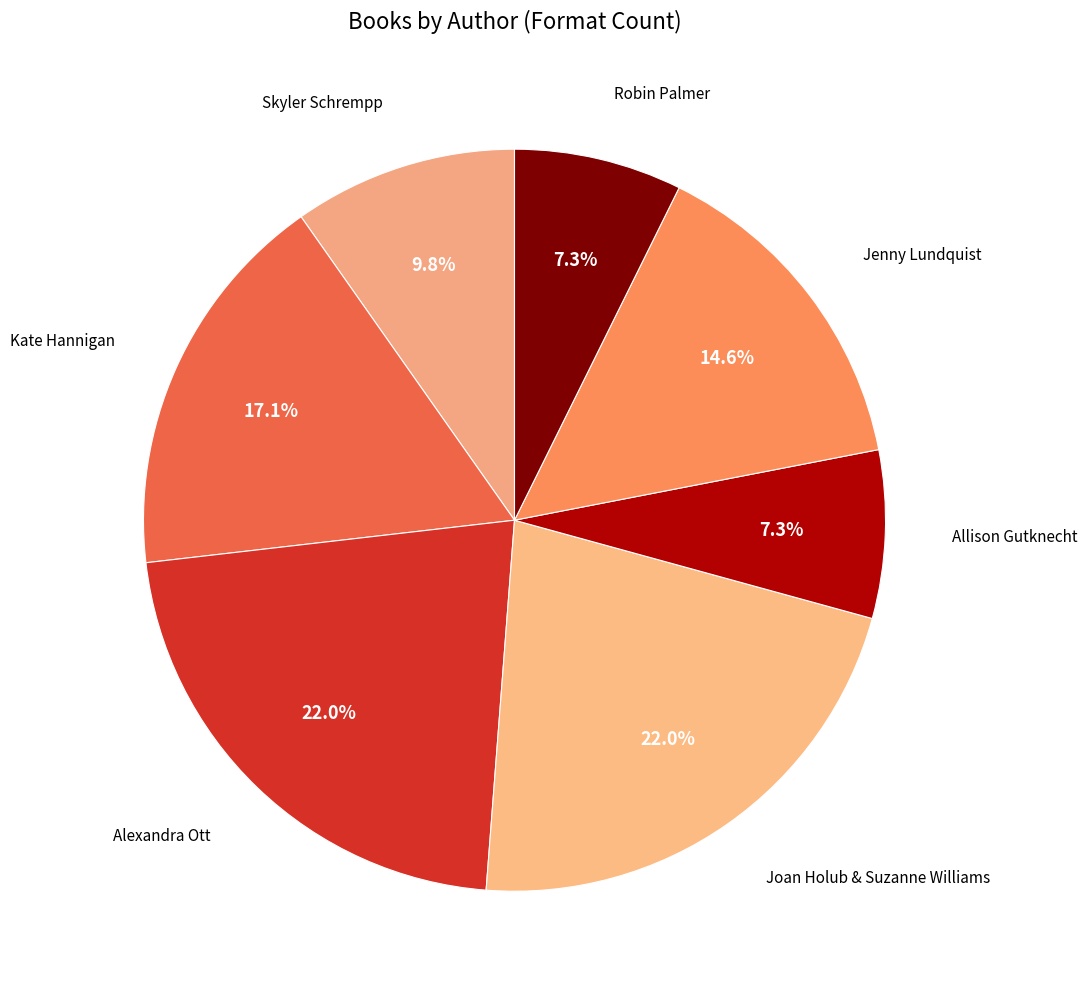

Count the number of slices in the pie.

7